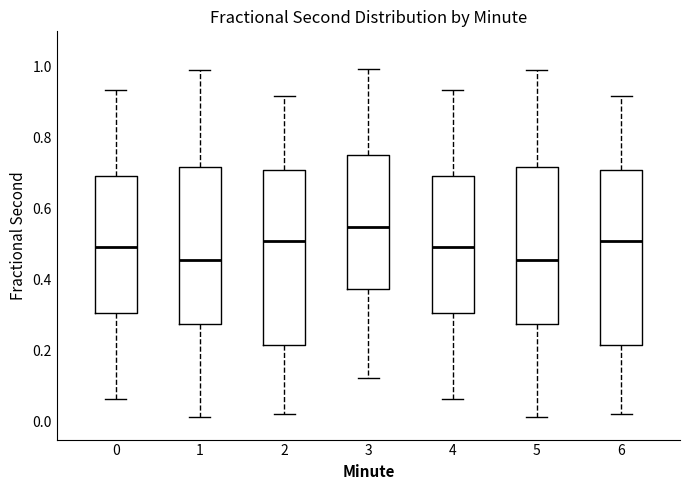

Which box's median line is the highest?

3